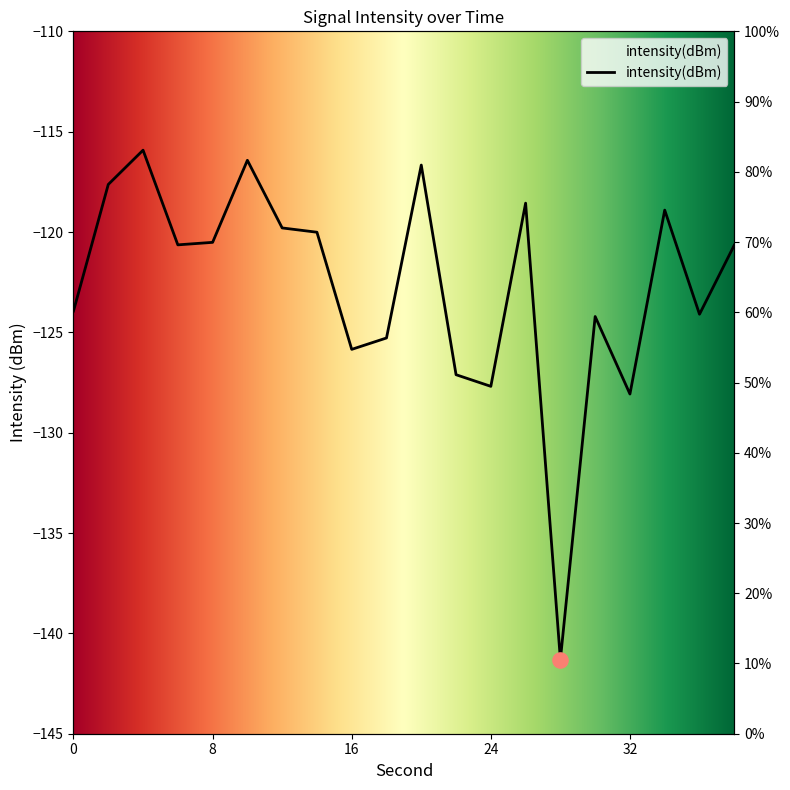

Which has a higher value, 20 or 36?

20